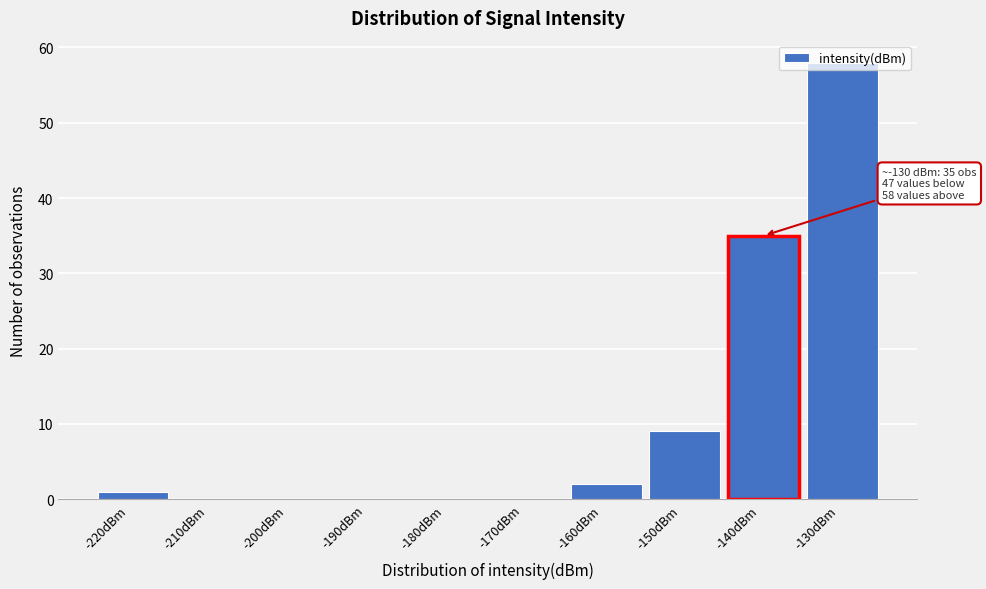

At which label is the value closest to 29?

-140dBm